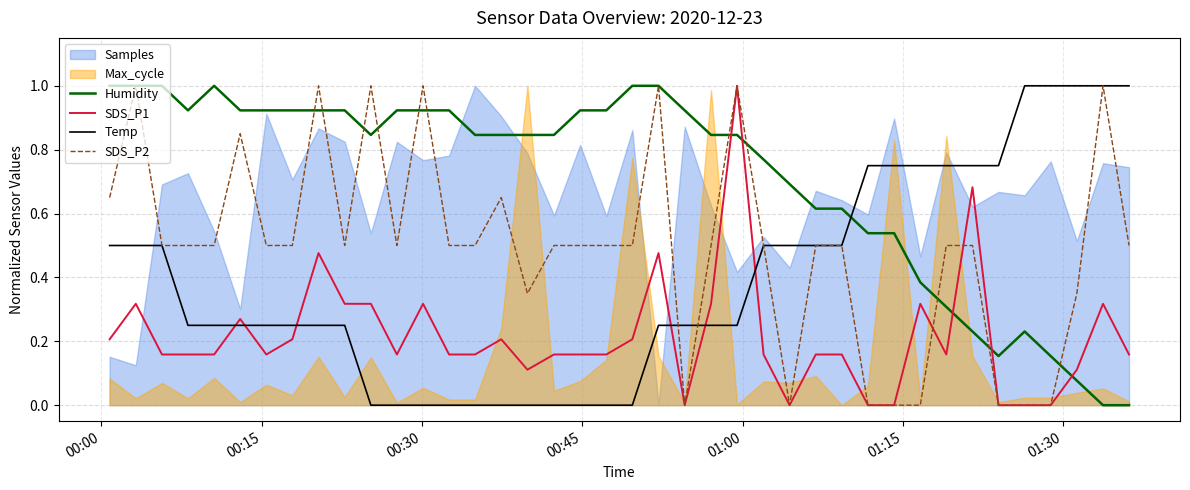

What is the maximum value for SDS_P2?

1.0